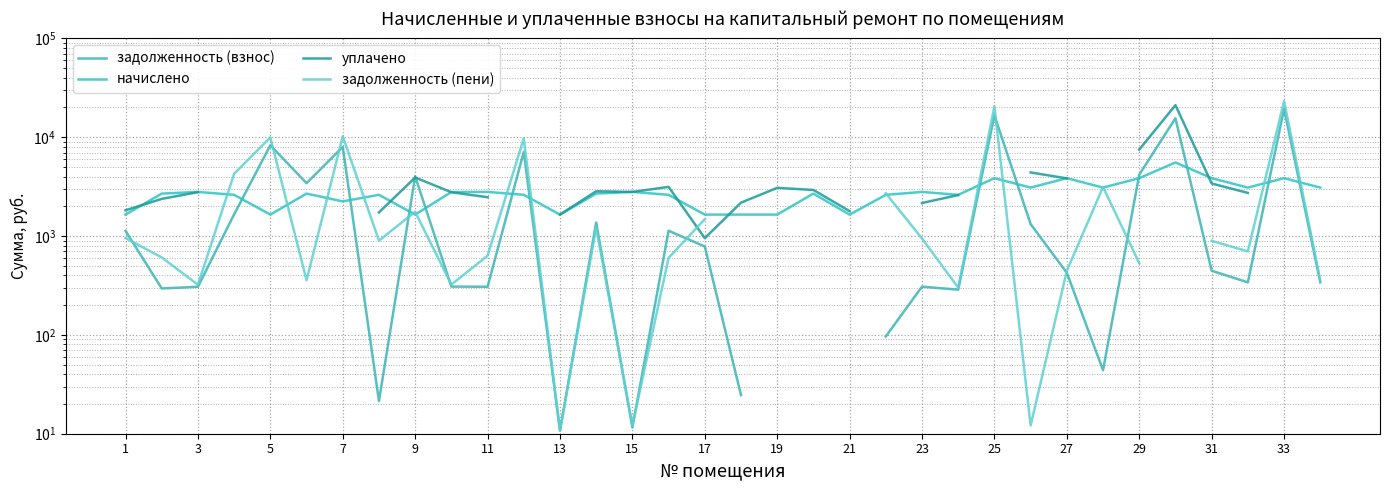

Does the chart have visible grid lines?

Yes